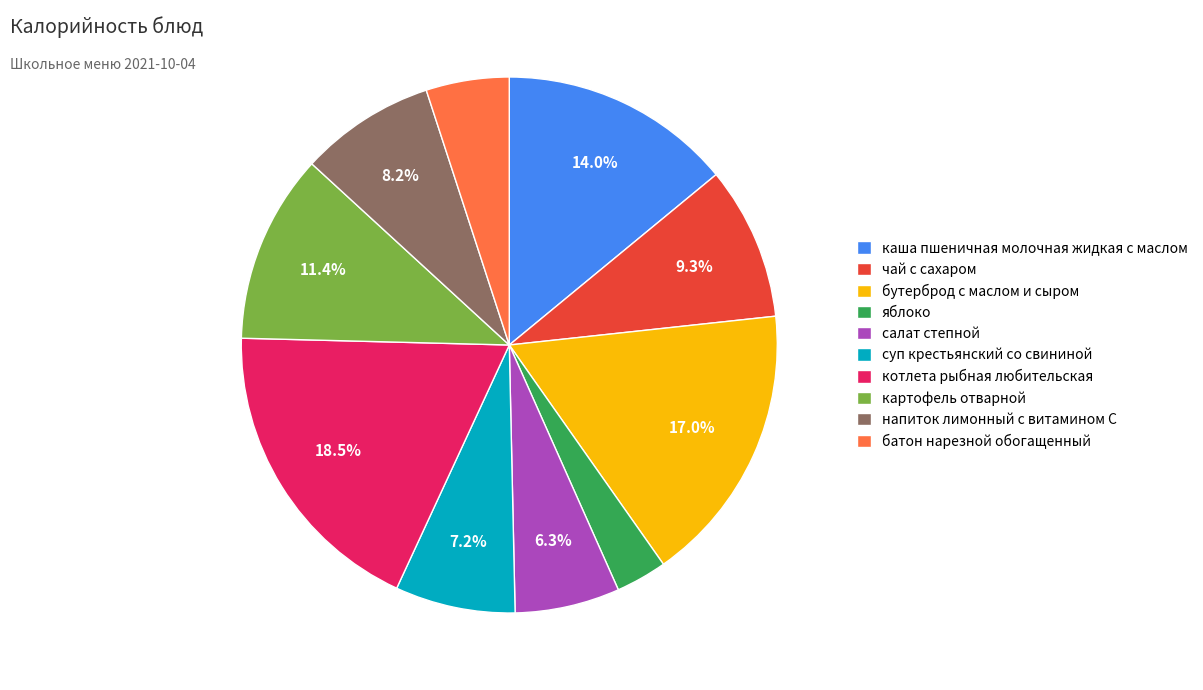

Which slice is the smallest?

яблоко